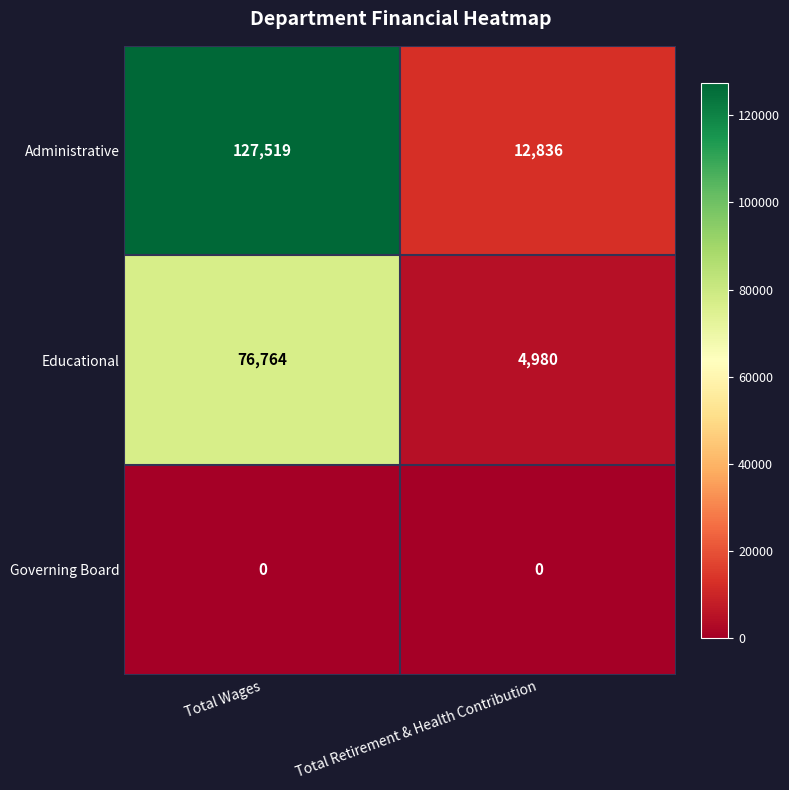

Reading left to right, extract all data points from this chart.

Administrative: Total Wages=127519	Total Retirement & Health Contribution=12836
Educational: Total Wages=76764	Total Retirement & Health Contribution=4980
Governing Board: Total Wages=0	Total Retirement & Health Contribution=0